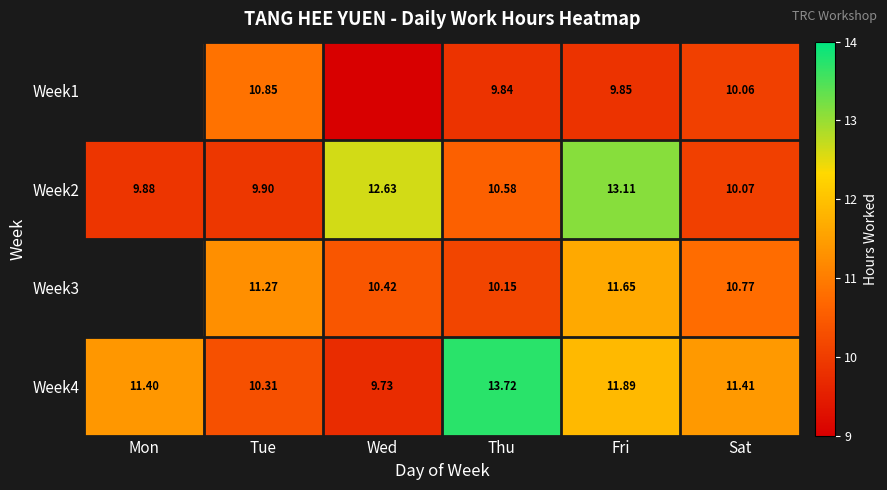

What is the total value across all series at Tue?

42.3